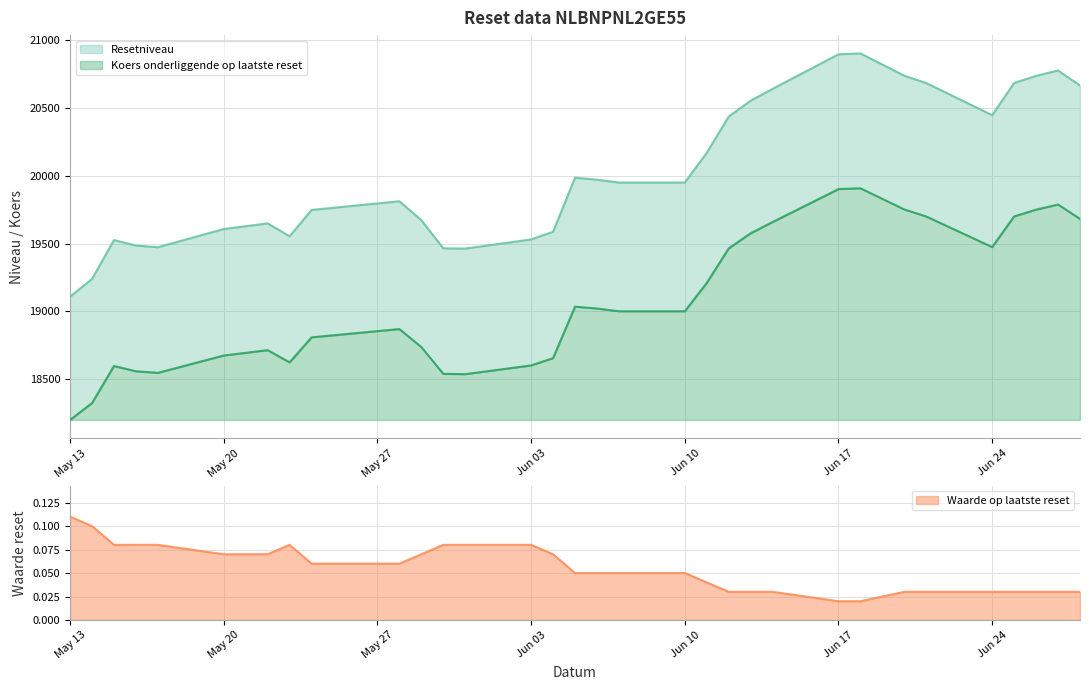

What is the difference between the Koers onderliggende op laatste reset values at 2024-06-27 and 2024-06-12?

323.8